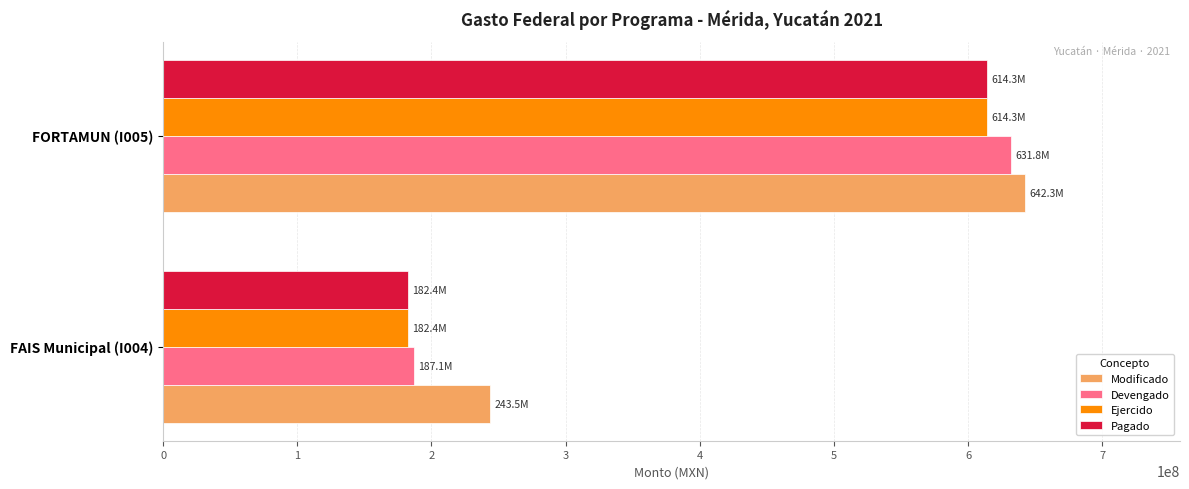

At which category does the chart reach its peak across all series?

FORTAMUN (I005)